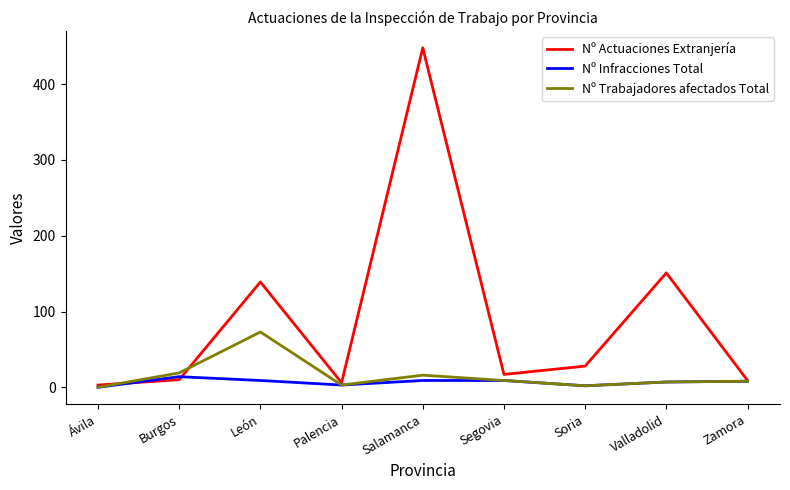

Which series changed the most between Ávila and Burgos?

Nº Trabajadores afectados Total